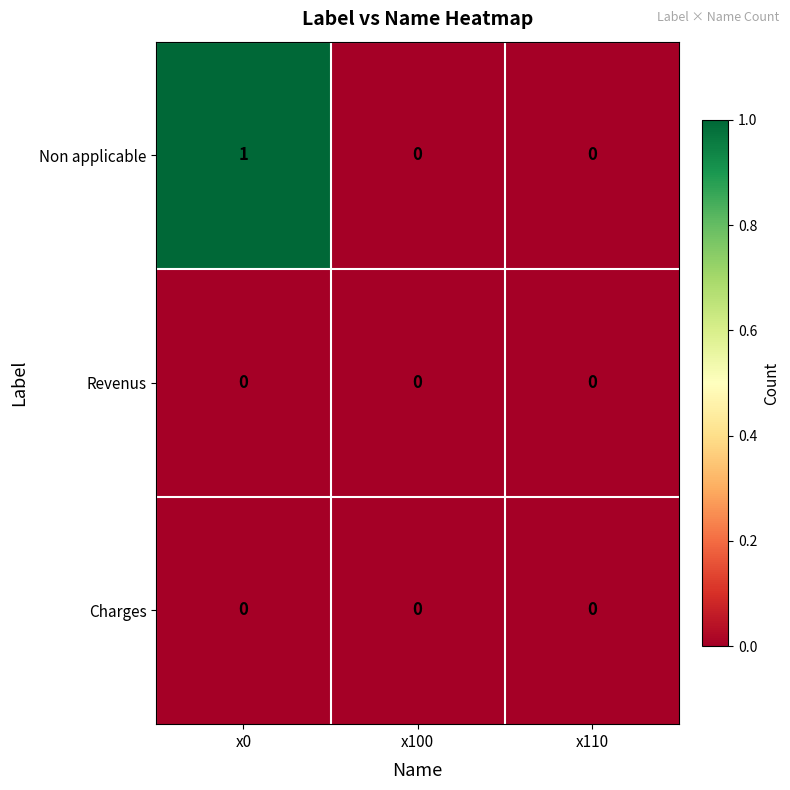

At which category is the sum across all series the highest?

x0